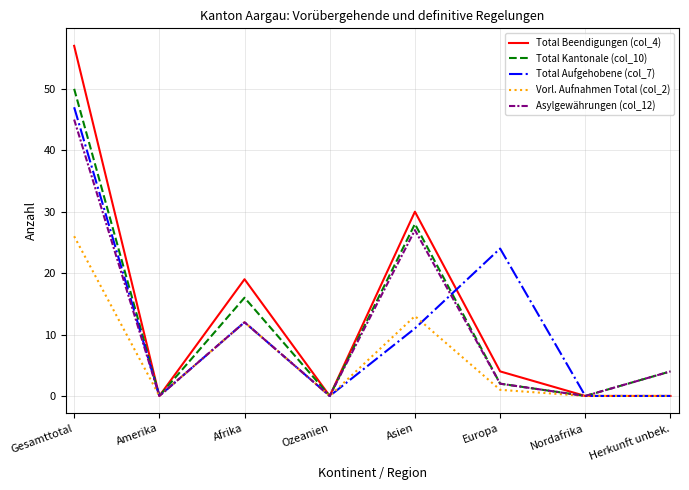

The Total Aufgehobene (col_7) series shows 22 at Nordafrika. True or false?

False